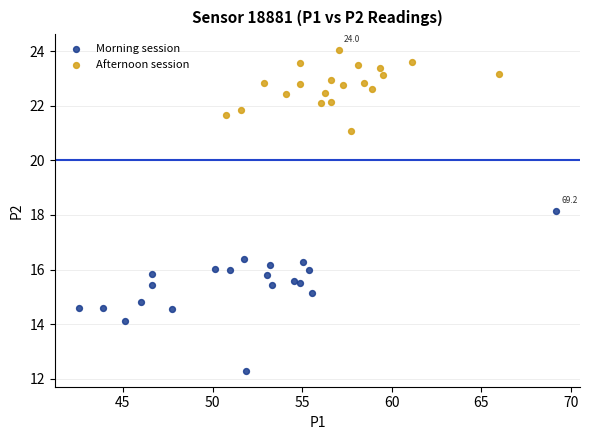

Which series has the widest spread of Y values?

Morning session